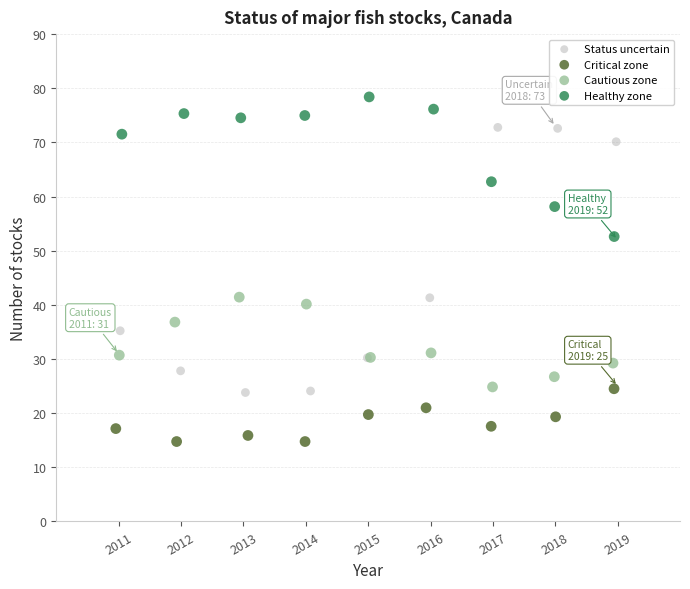

Which series reaches the minimum Y coordinate?

Critical zone